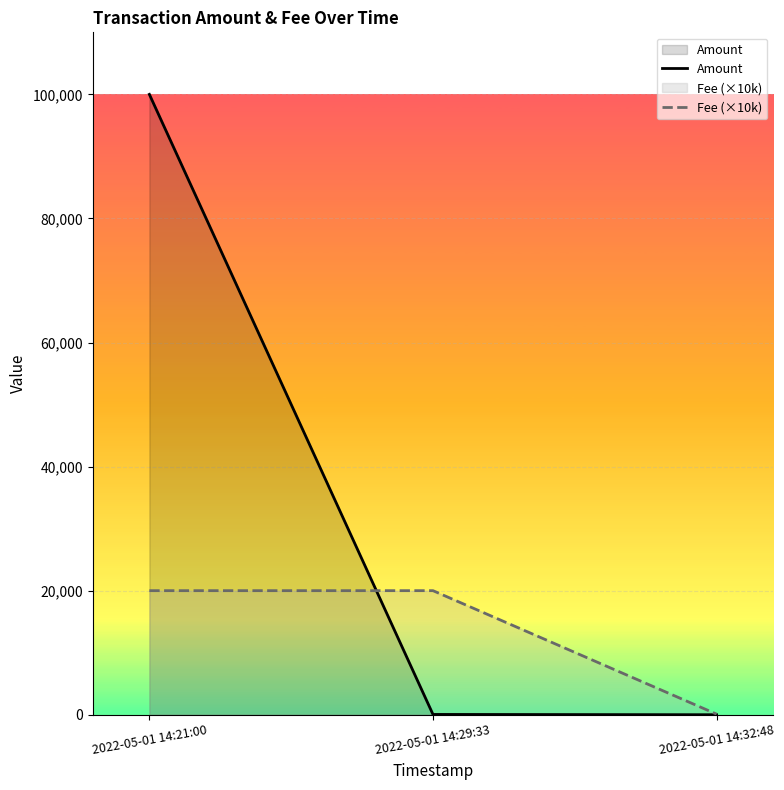

True or false: Amount has a value of 60124.5 at 2022-05-01 14:21:00.

False